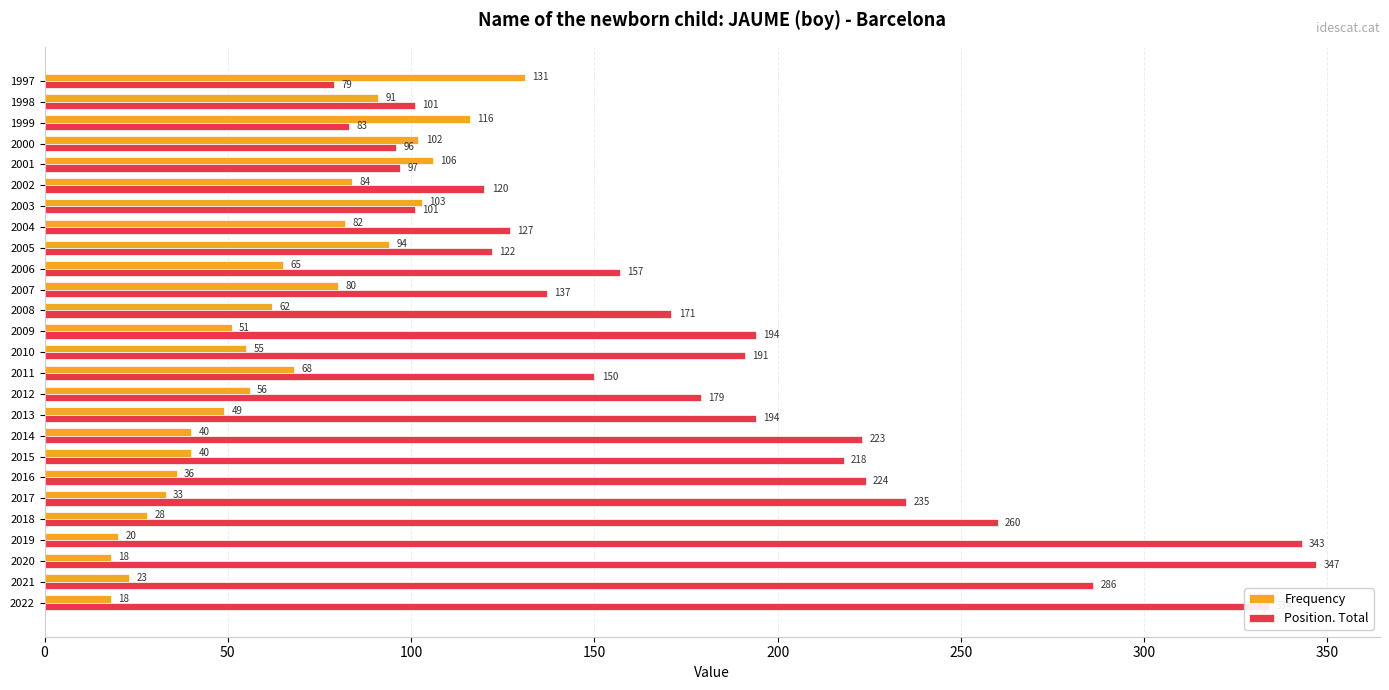

Is it true that Frequency equals 40 at 2014?

True